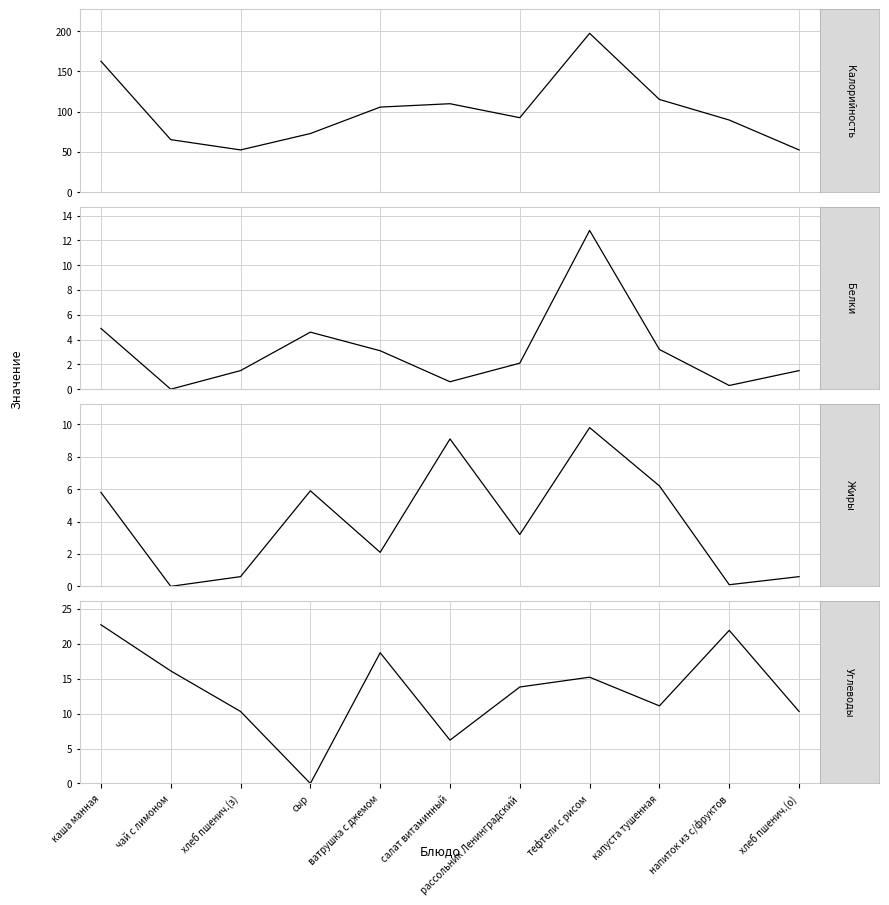

At which category is the sum across all series the highest?

тефтели с рисом